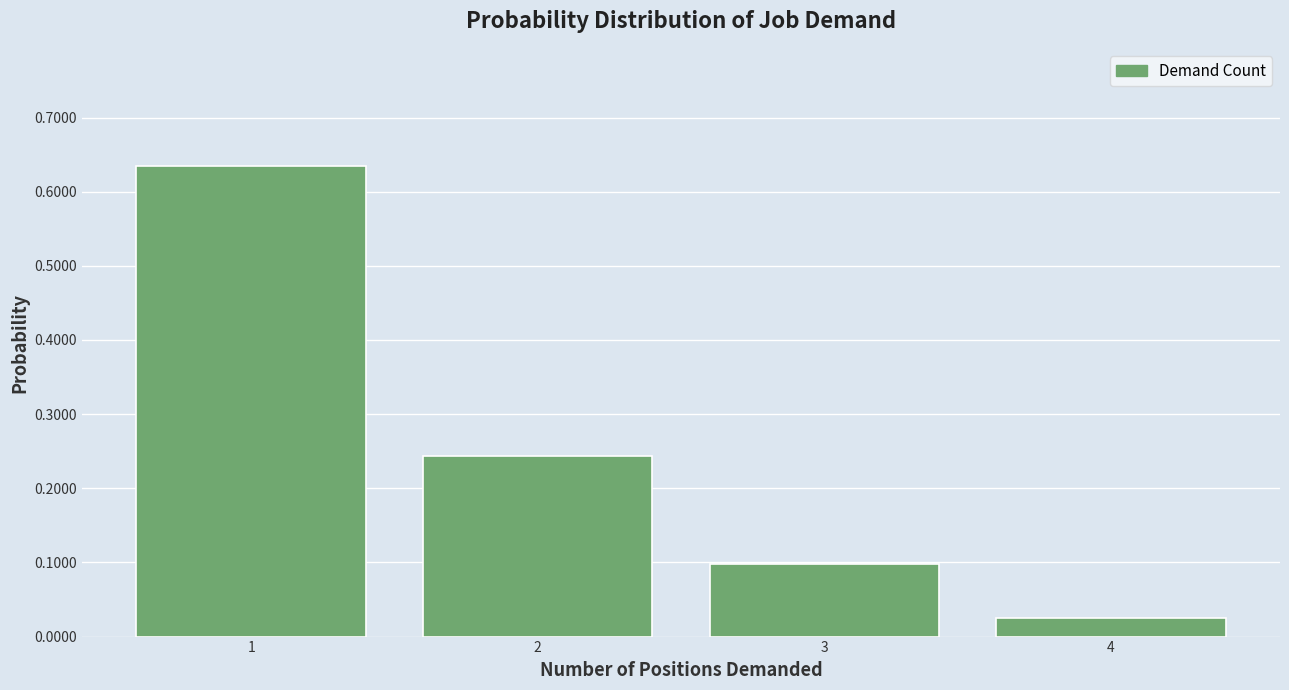

Where is the data nearest to the value 0?

4